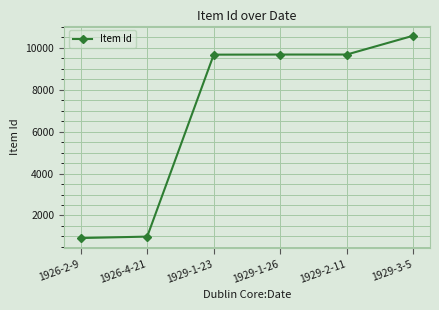

What is the average value?

6920